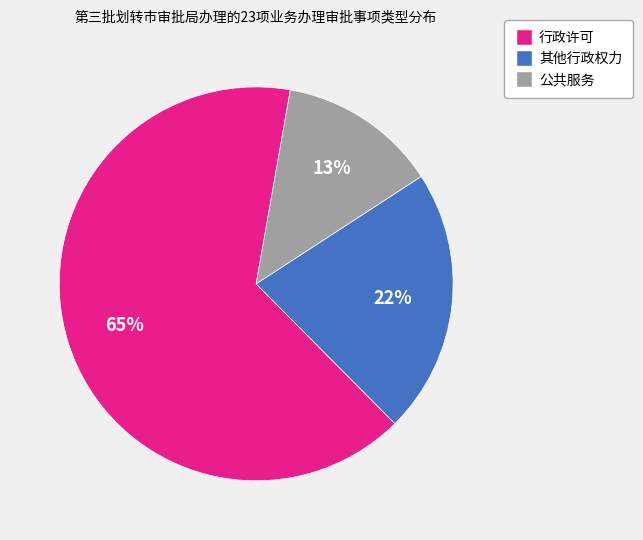

How many segments does this pie chart have?

3